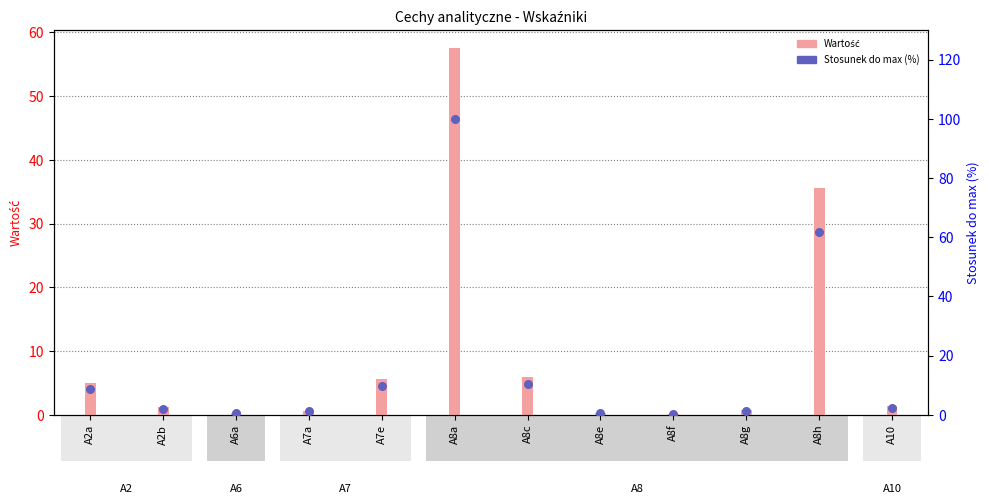

At which category is the sum across all series the highest?

A8a